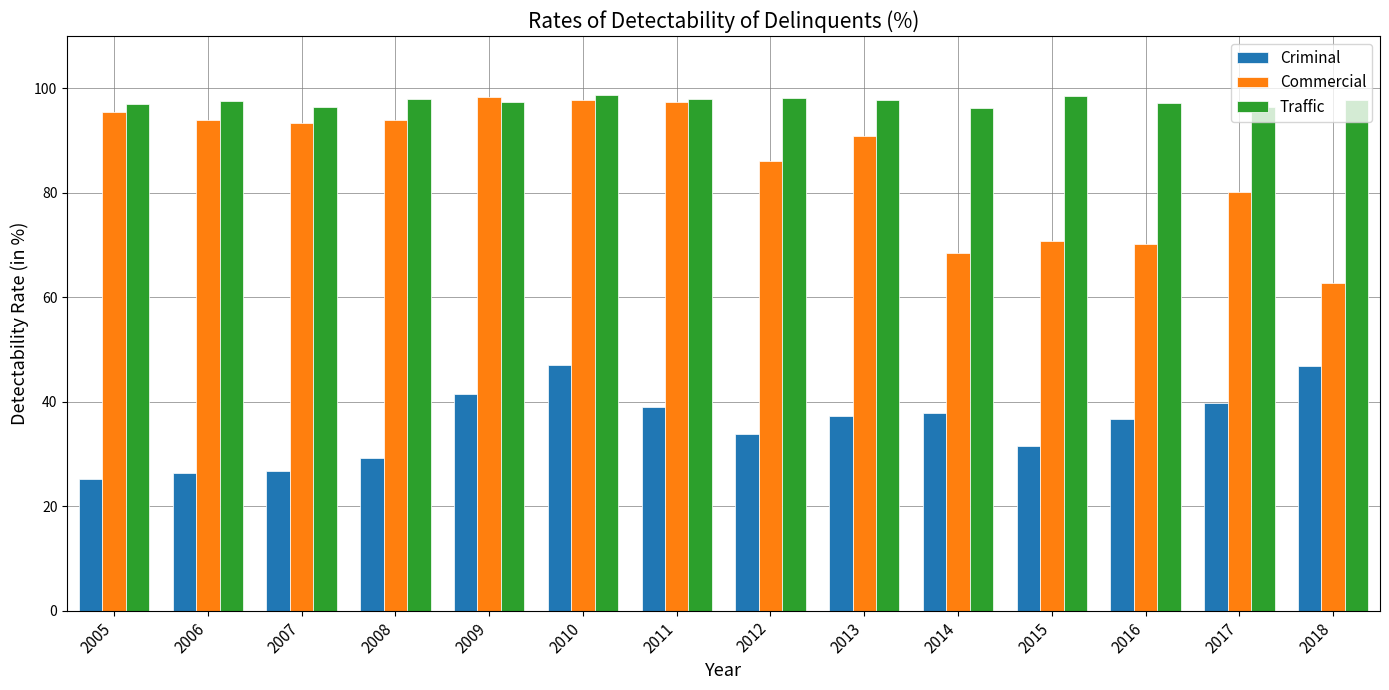

What is the difference between the maximum and minimum values in the Traffic series?

2.5